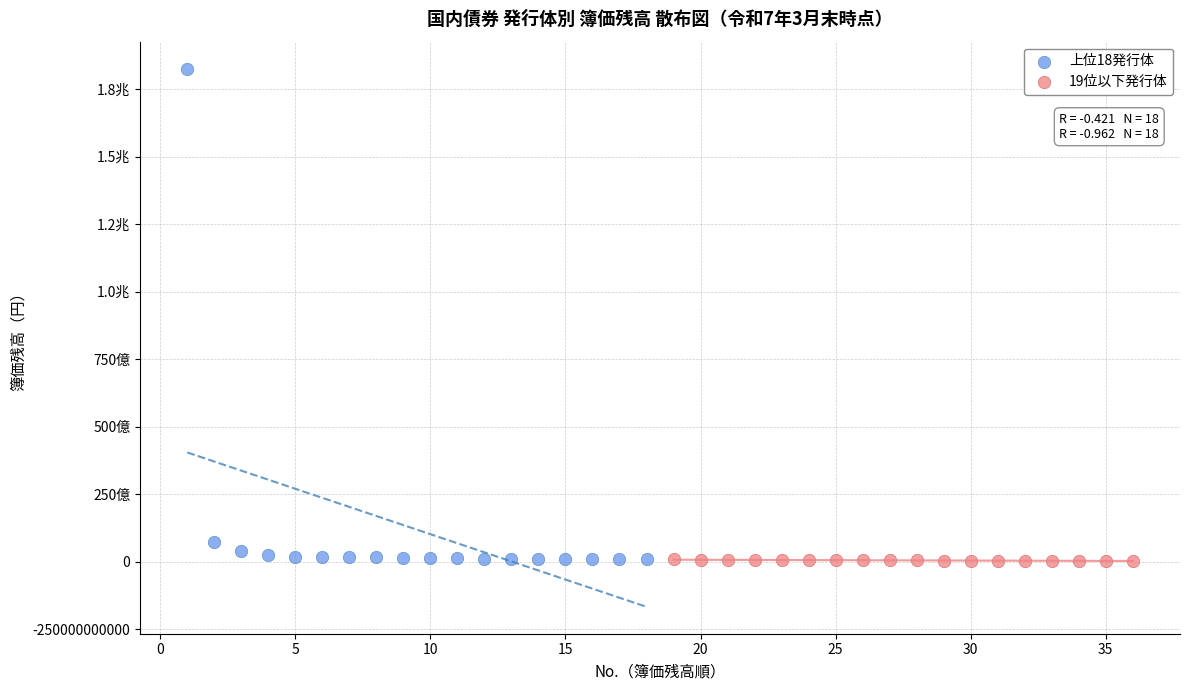

What are all the series names shown in the legend?

上位18発行体, 19位以下発行体